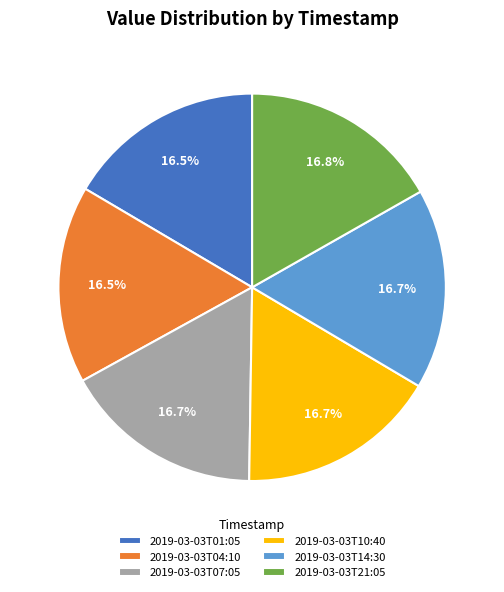

Is there any slice that represents more than half of the pie?

No